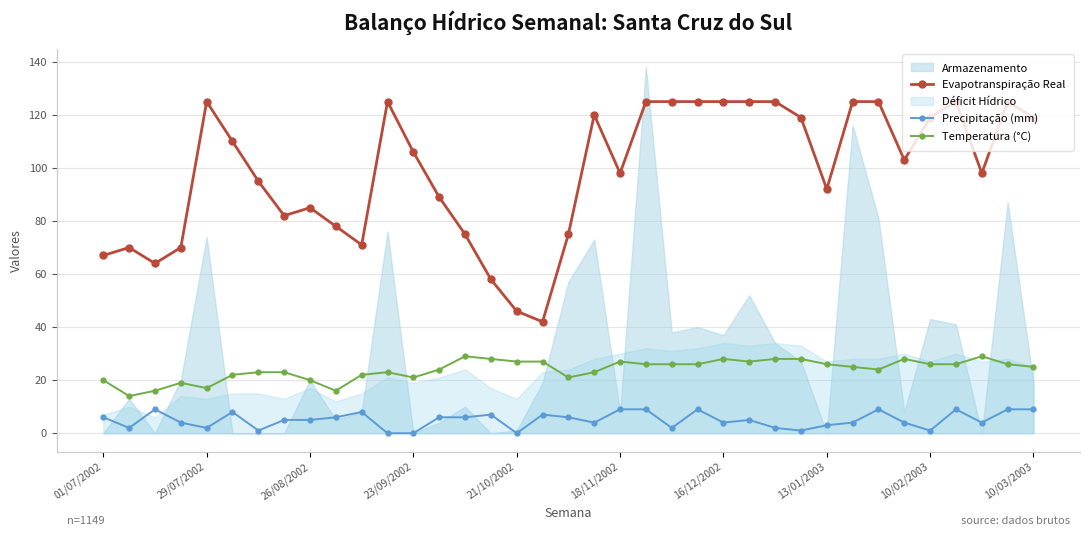

True or false: Evapotranspiração Real has a value of 69 at 21/10/2002.

False